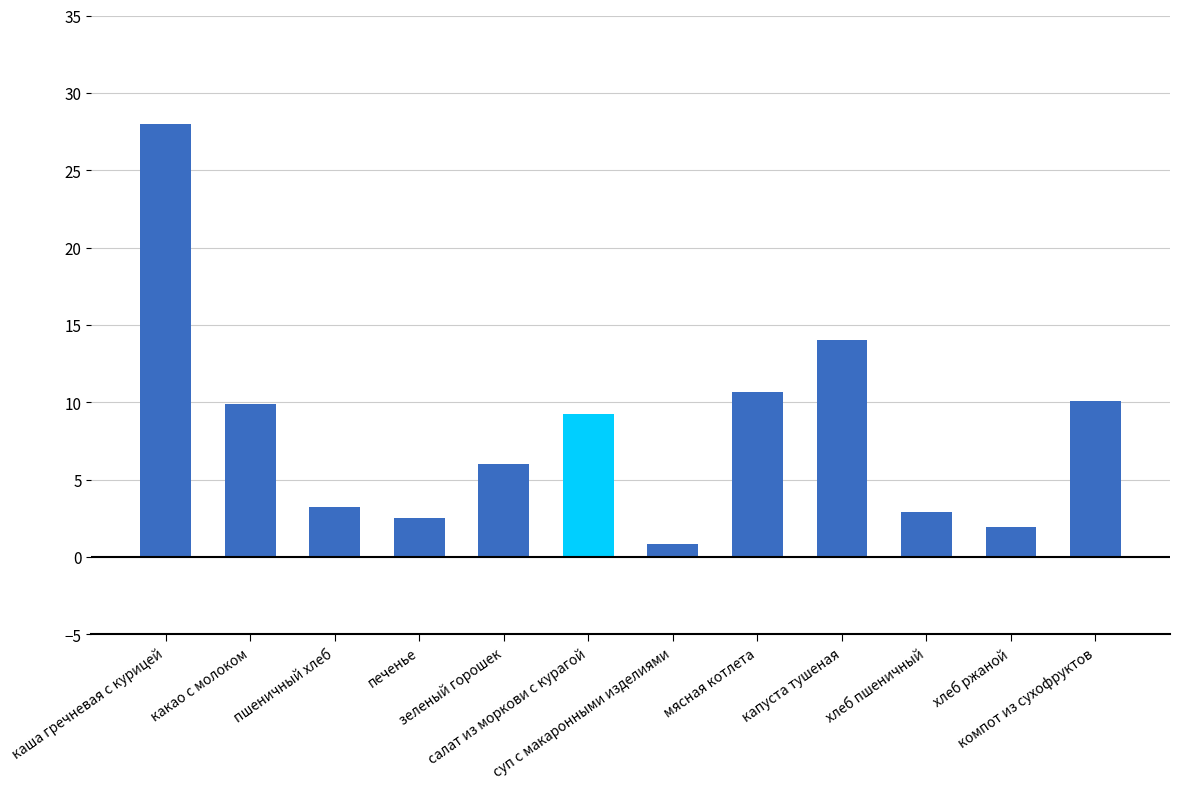

What is the difference between the maximum and minimum values?

27.2